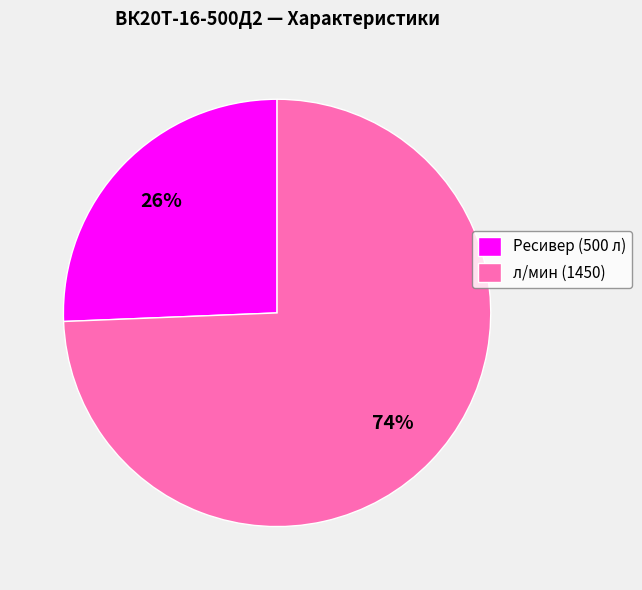

Count the number of slices in the pie.

2